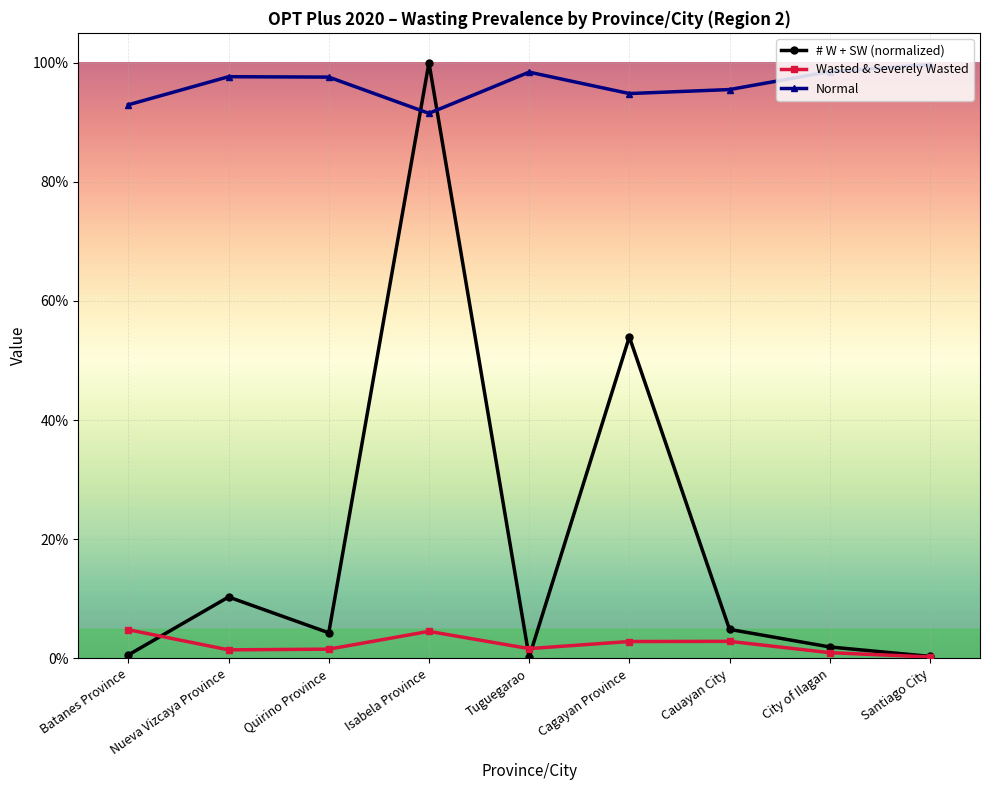

How many times do # W + SW (normalized) and Wasted & Severely Wasted cross each other?

3